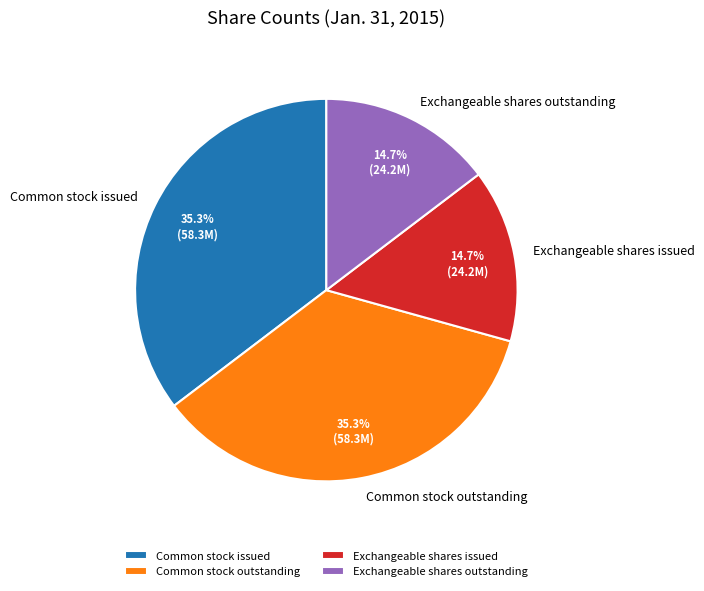

Is there any slice that represents more than half of the pie?

No